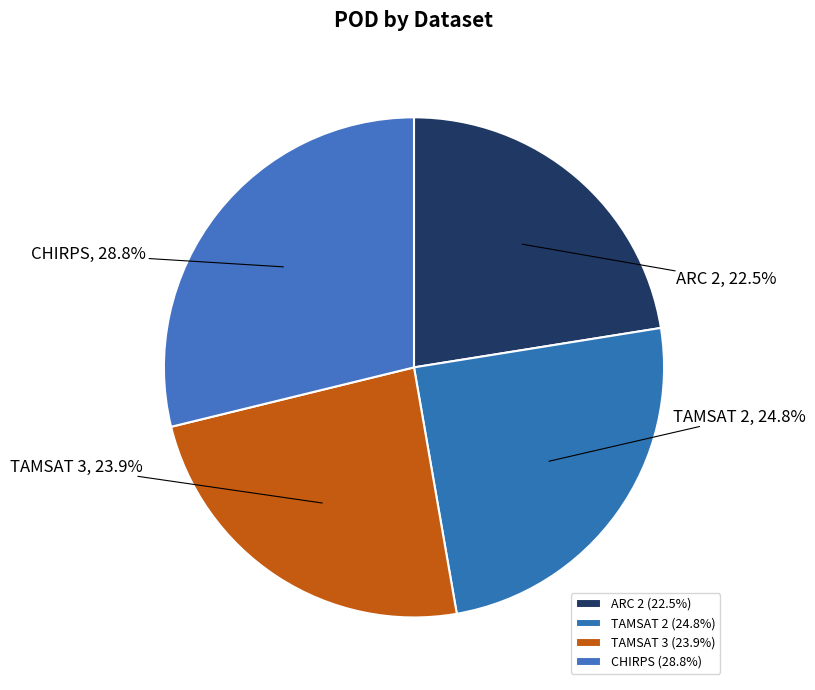

How many slices are in this pie chart?

4